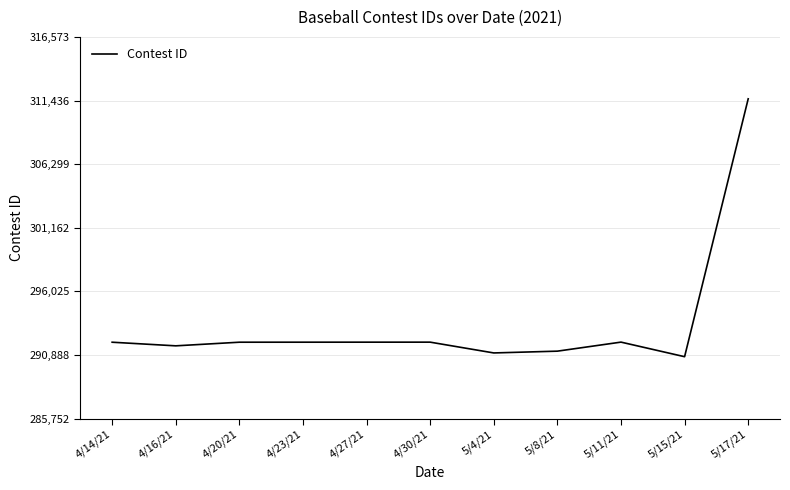

Approximately how many times larger is the value at 5/11/21 compared to 5/17/21?

0.9